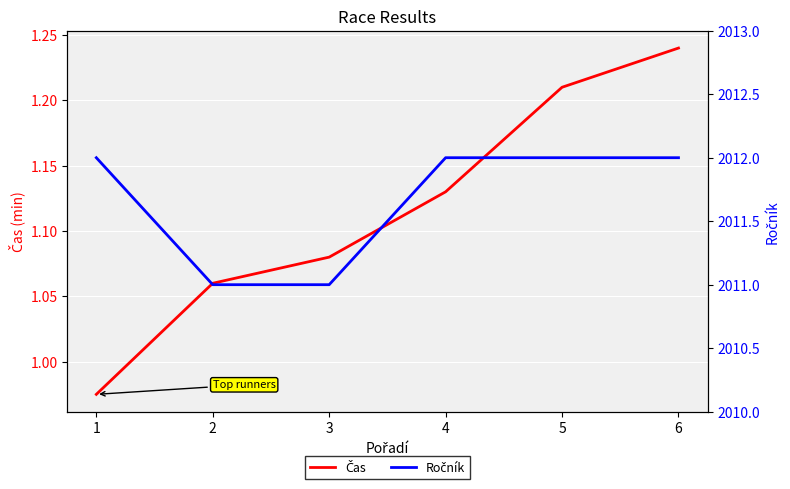

Rank the series by their maximum value, from lowest to highest.

Čas, Ročník